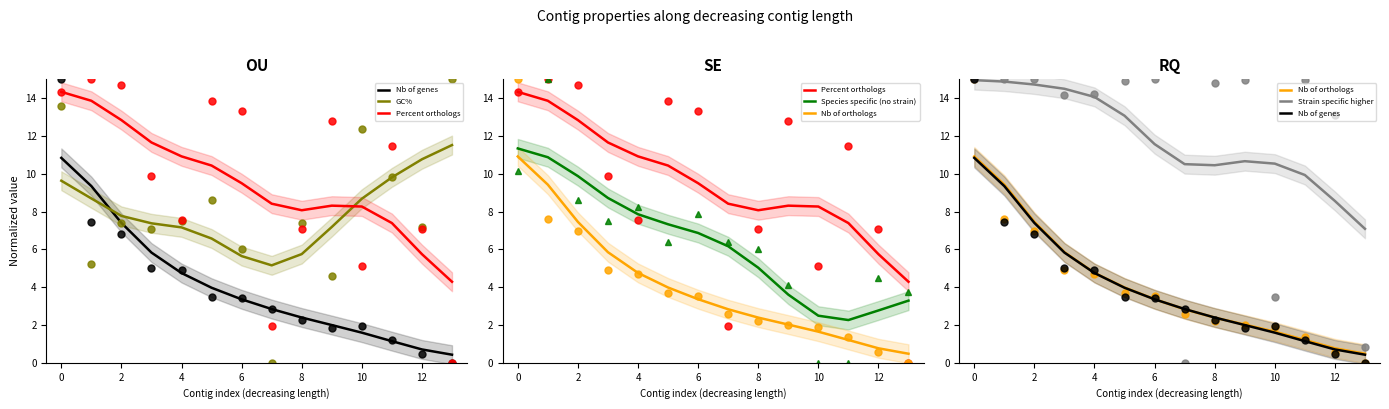

What is the average value of the Nb of orthologs series?

4.1